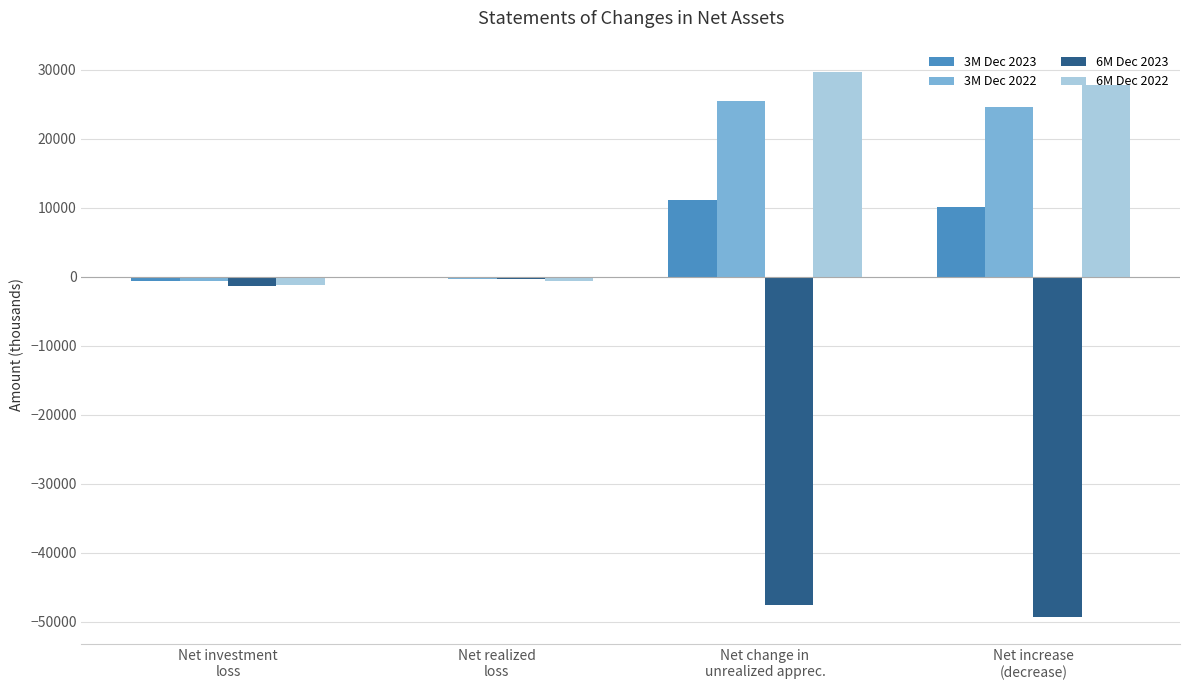

How many series are shown in this chart?

4